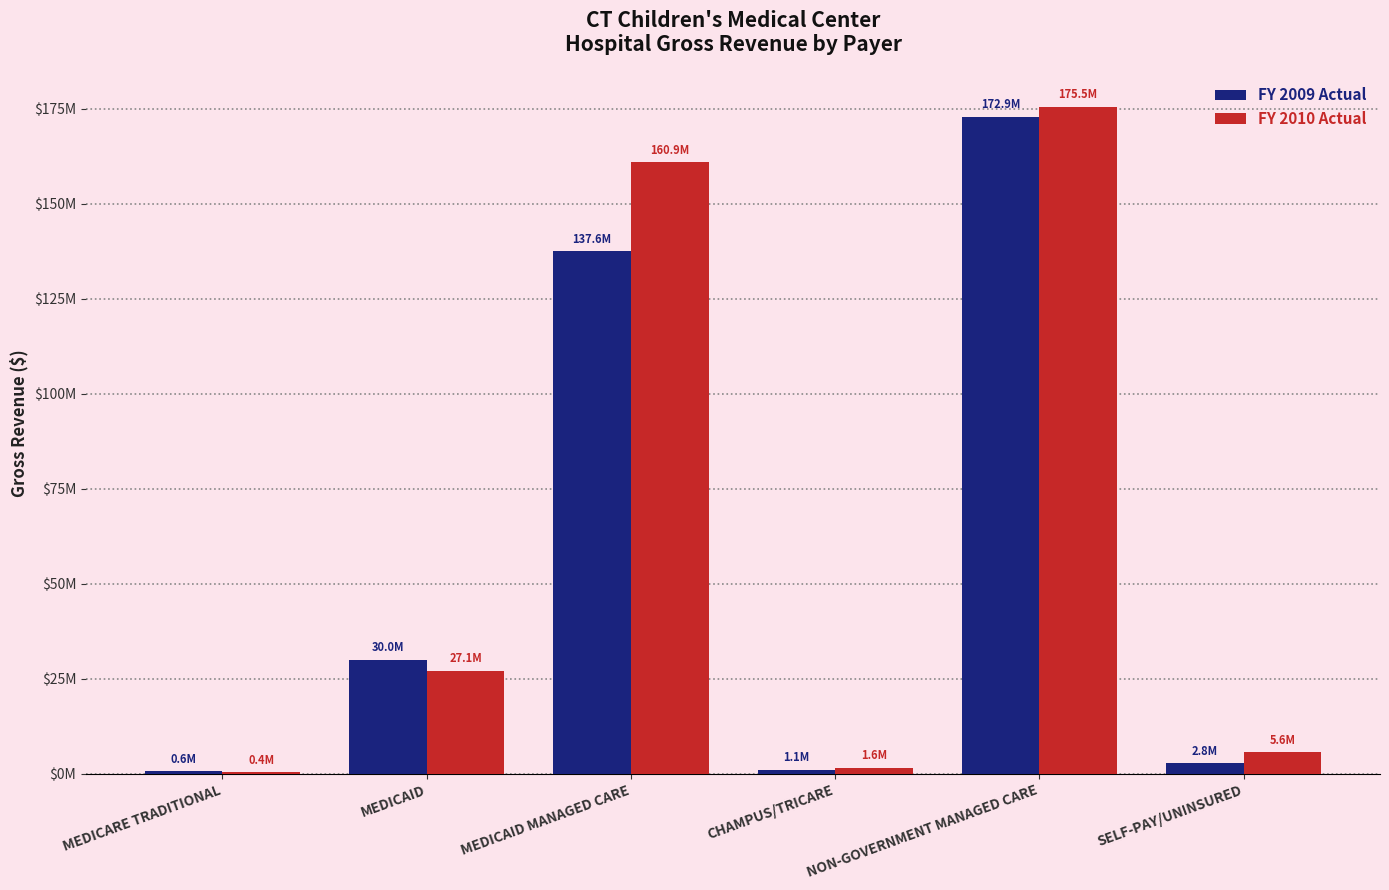

Between MEDICARE TRADITIONAL and NON-GOVERNMENT MANAGED CARE, which series saw the biggest shift?

FY 2010 Actual